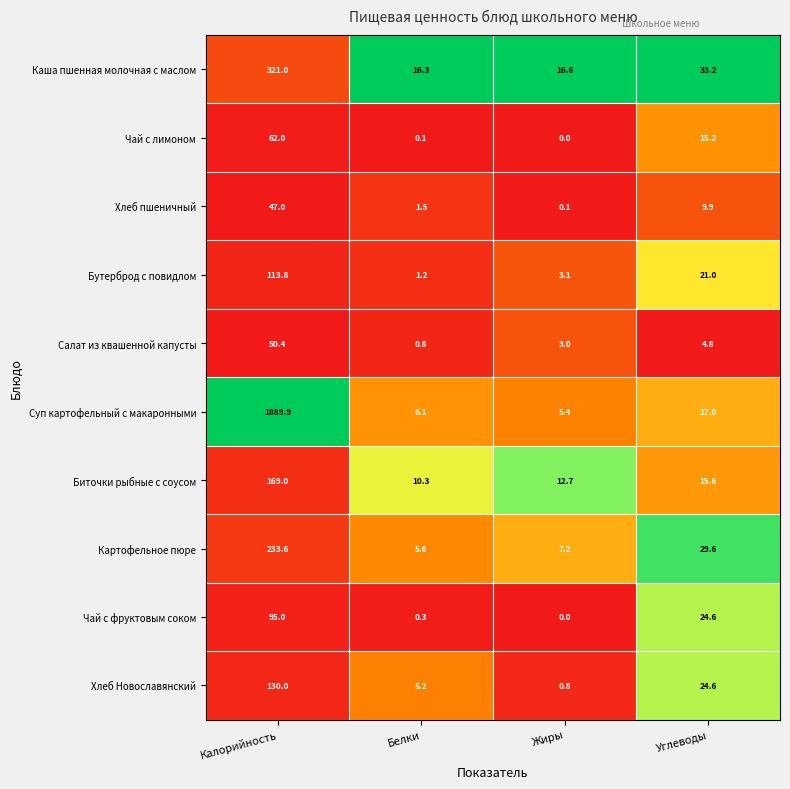

Between Калорийность and Углеводы, which series saw the biggest shift?

Суп картофельный с макаронными